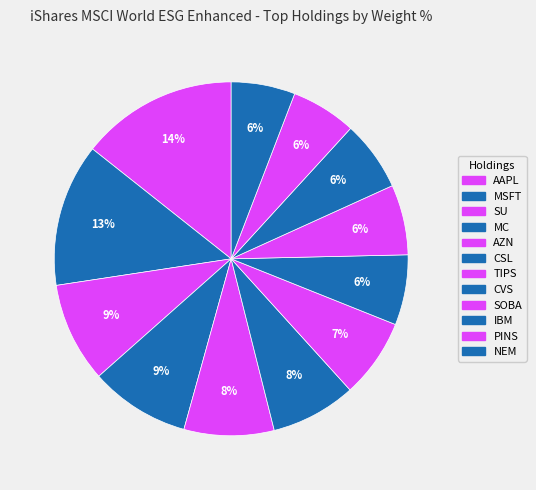

Is there any slice that represents more than half of the pie?

No